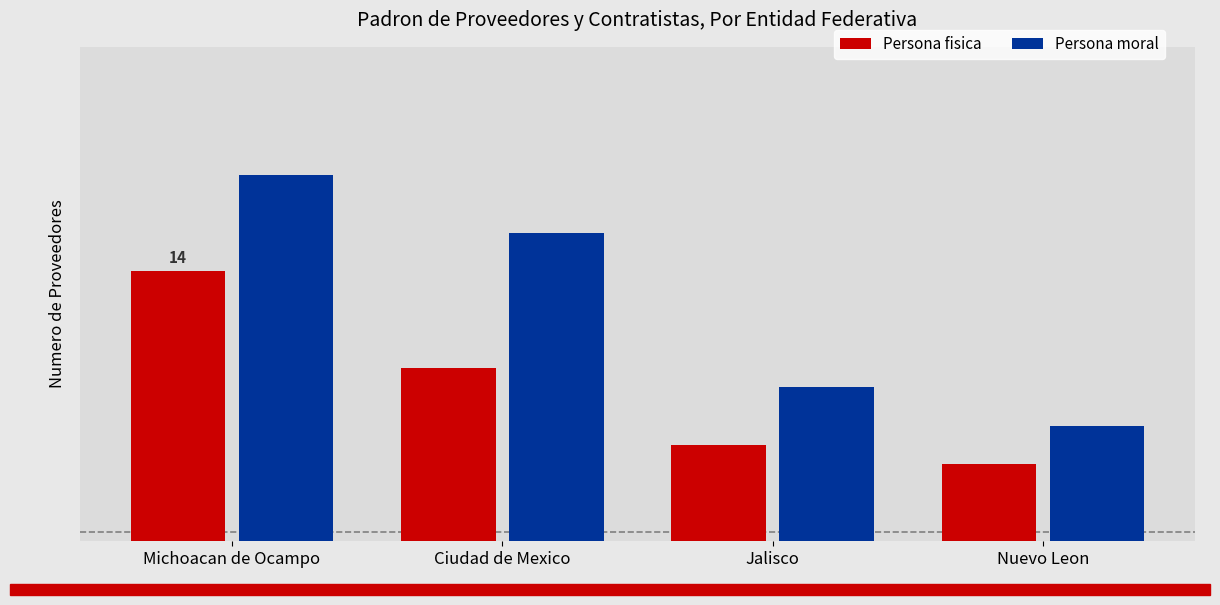

What is the approximate value of Persona moral at Ciudad de Mexico?

16